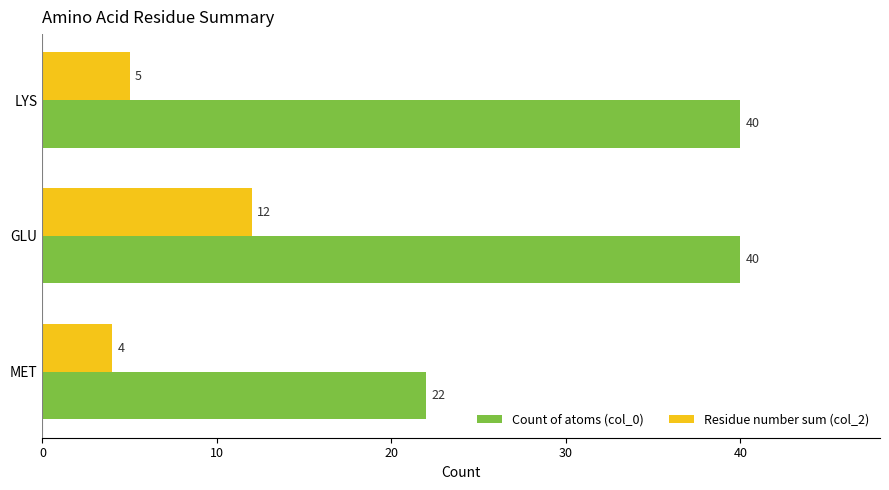

What is the sum of the Residue number sum (col_2) values at GLU and MET?

16